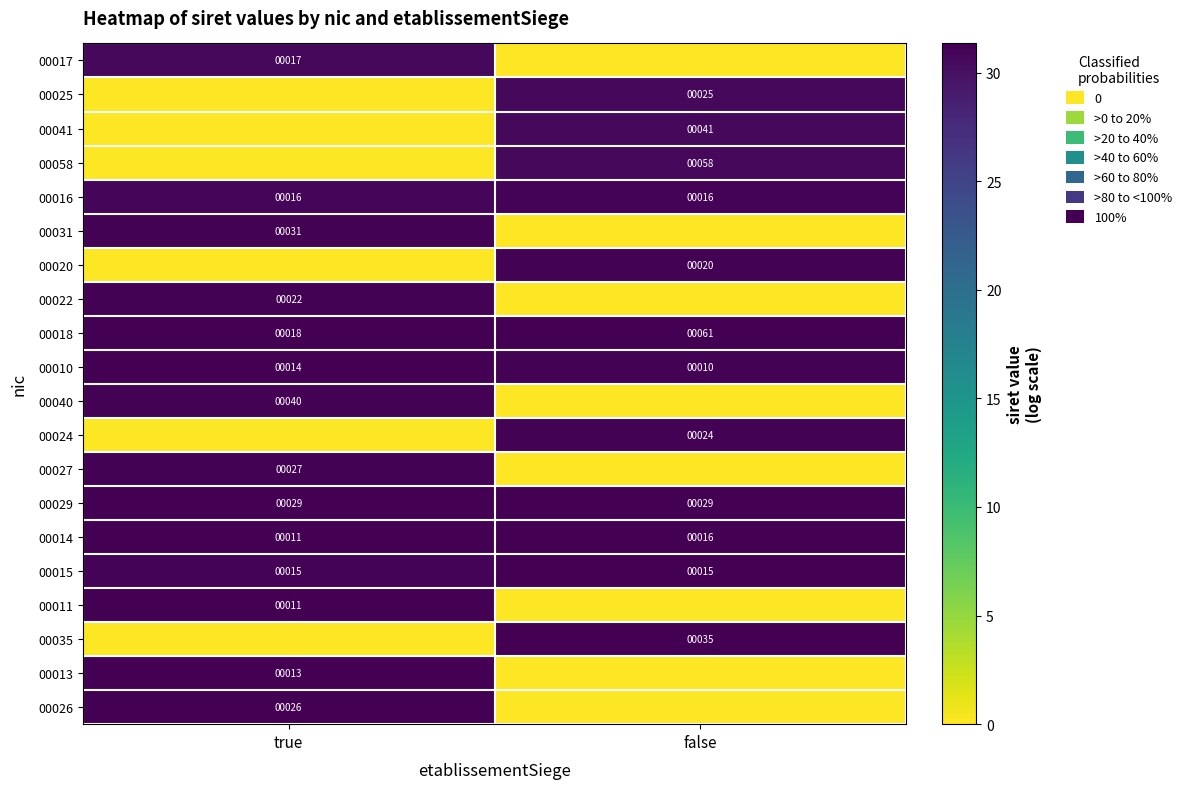

How many categories are shown in the chart?

2